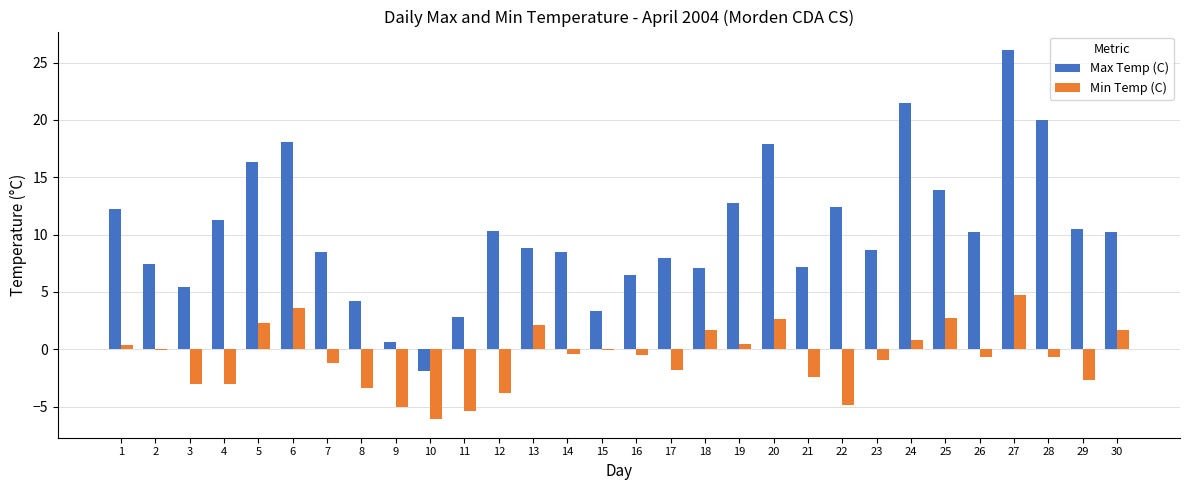

The value of Min Temp (C) at 25 is 2.7. True or false?

True